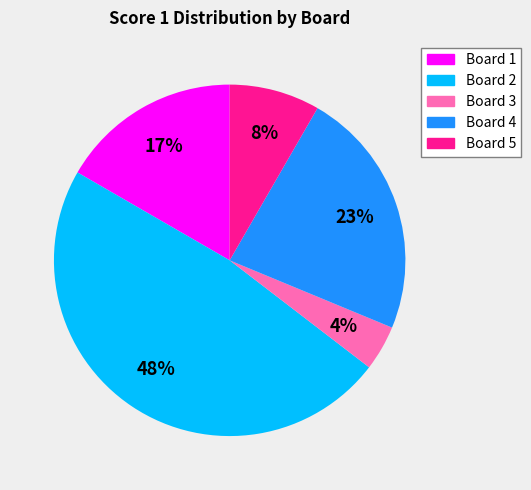

Is there a majority slice in this chart?

No